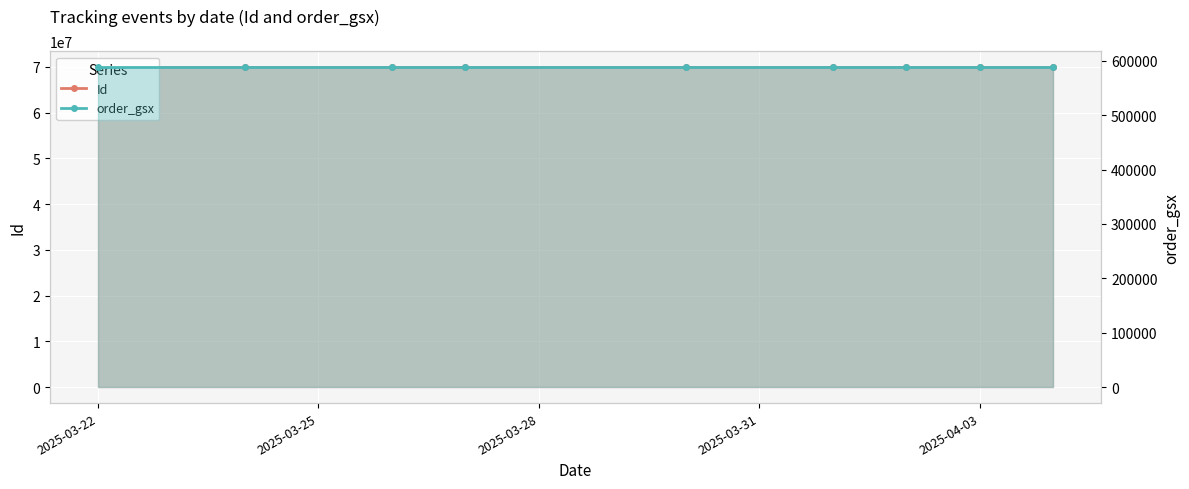

Is it true that Id equals 92953409 at 2025-03-28?

False